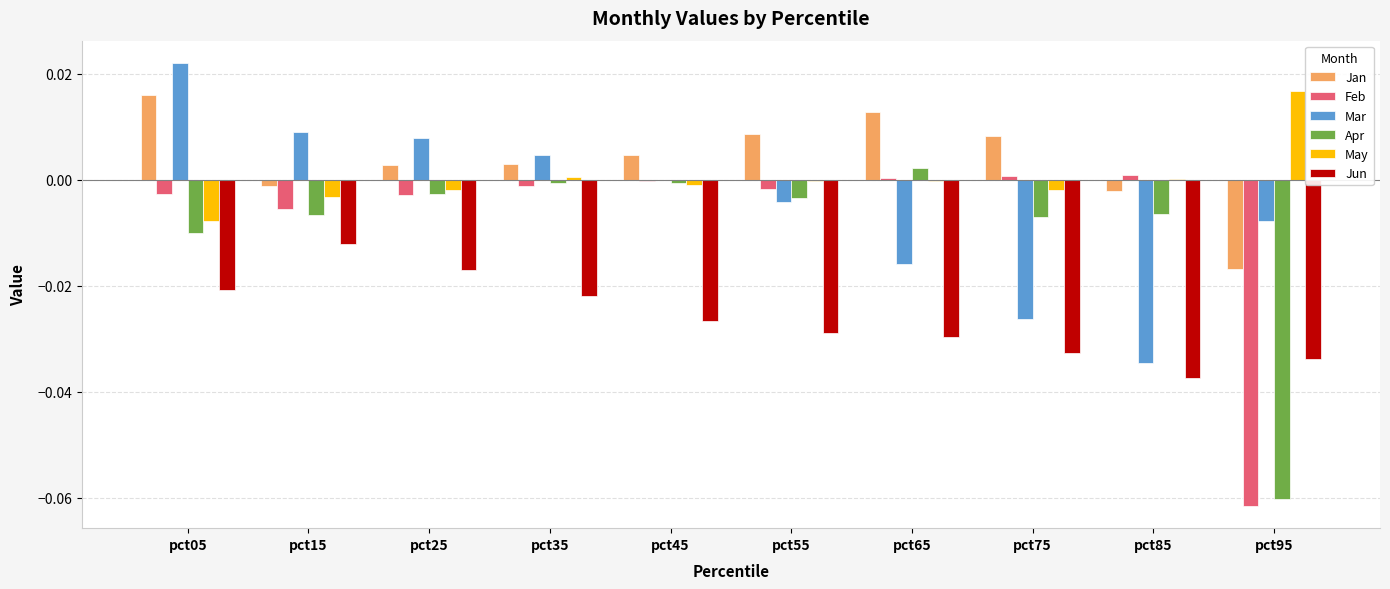

How many categories are shown in the chart?

10